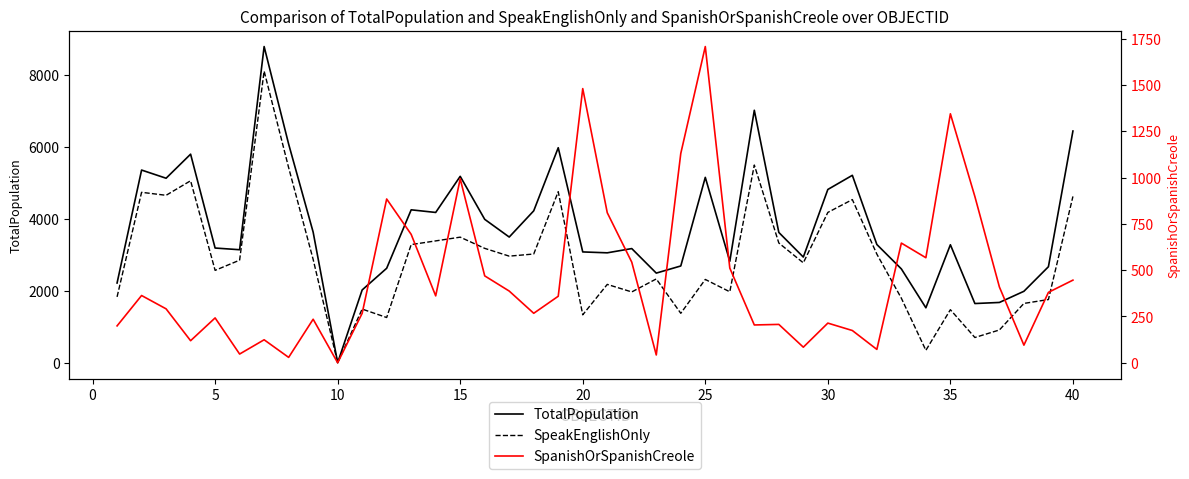

Count the number of categories in the chart.

40